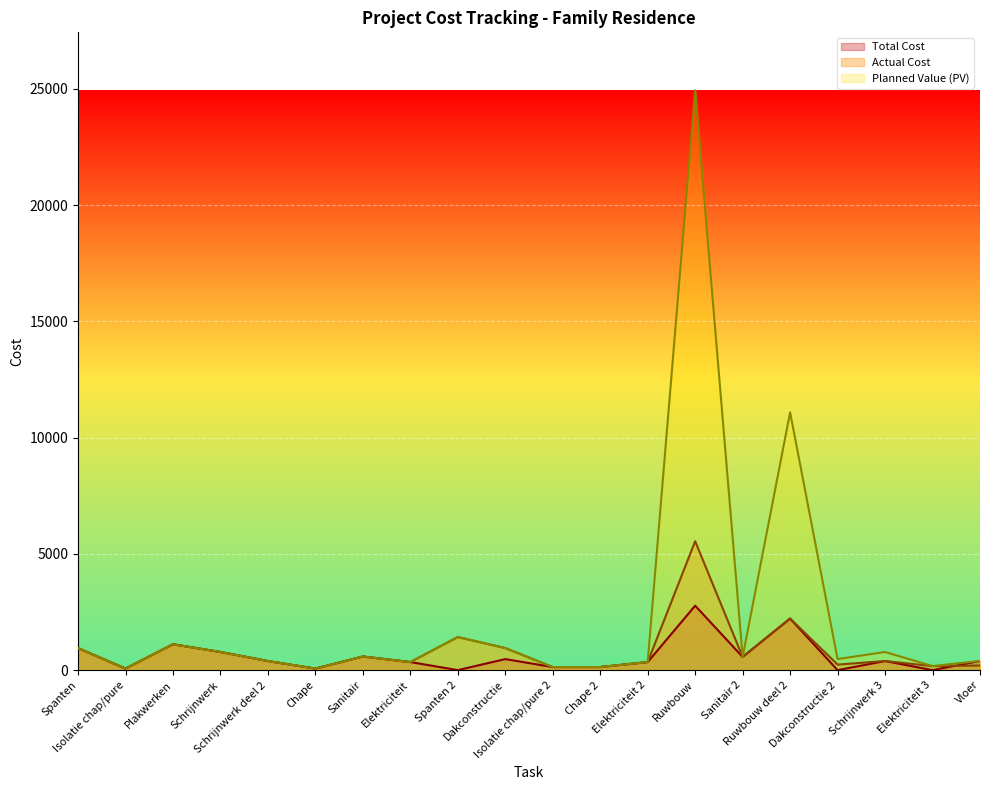

How many data points does each series have?

20